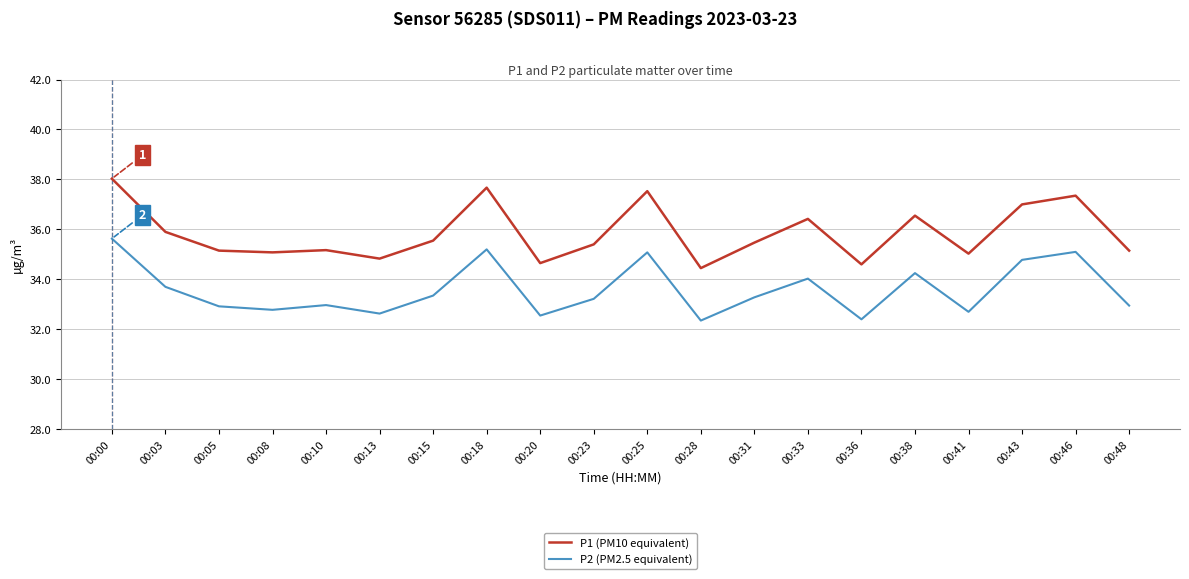

At which label is P1 (PM10 equivalent) closest to 36?

00:03